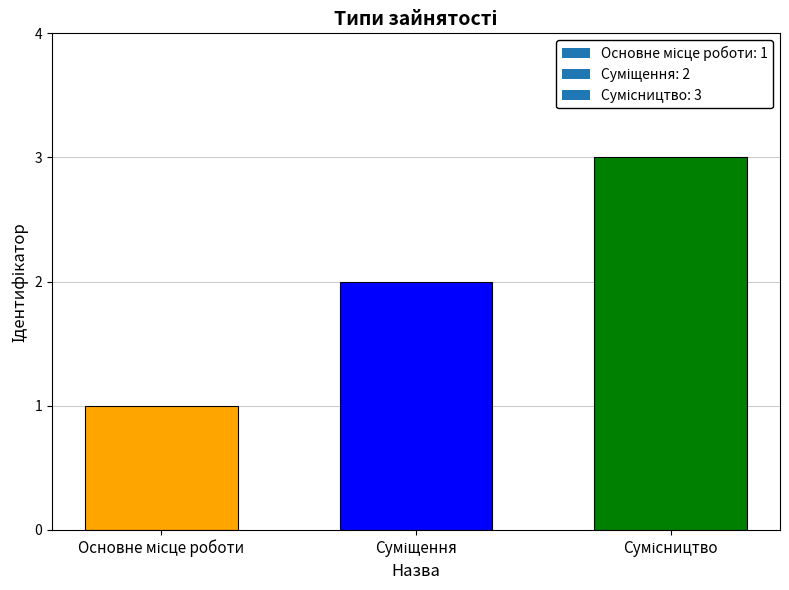

What is the sum of all values?

6